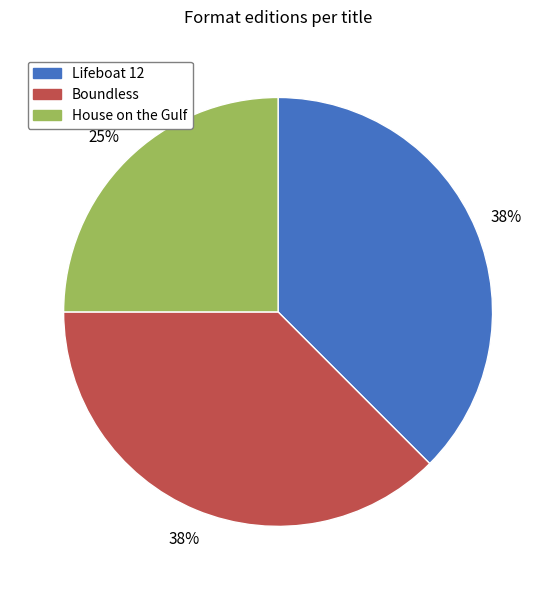

True or false: Boundless accounts for 46% of the total.

False